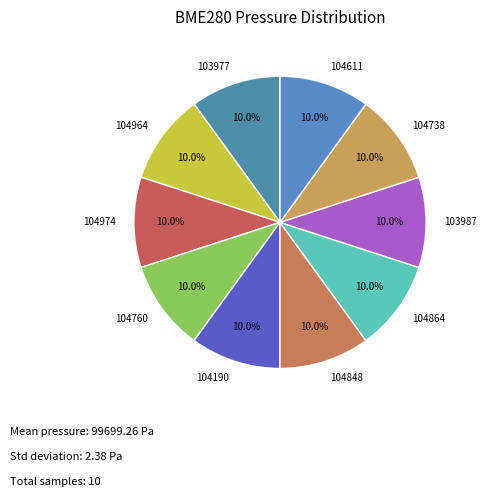

Approximately how many times larger is the value at 103977 compared to 104974?

1.0